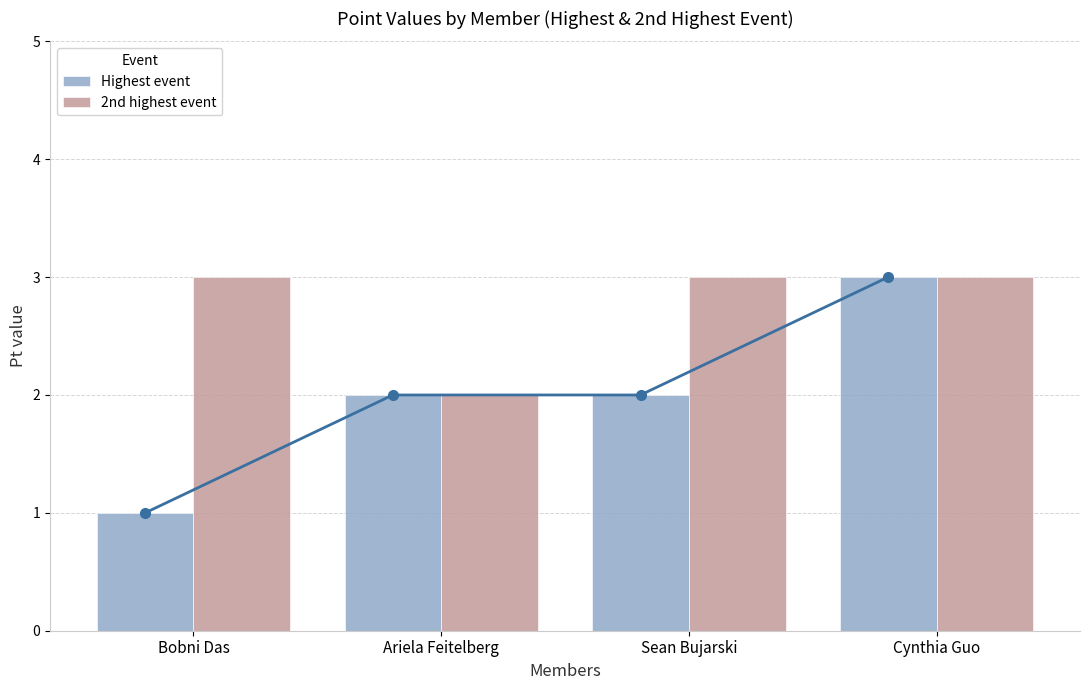

At which label does 2nd highest event reach its minimum?

Ariela Feitelberg